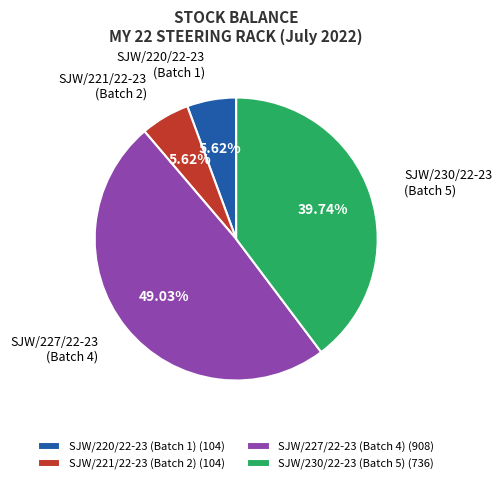

Do SJW/227/22-23 (Batch 4) and SJW/221/22-23 (Batch 2) together represent more than half of the pie?

Yes